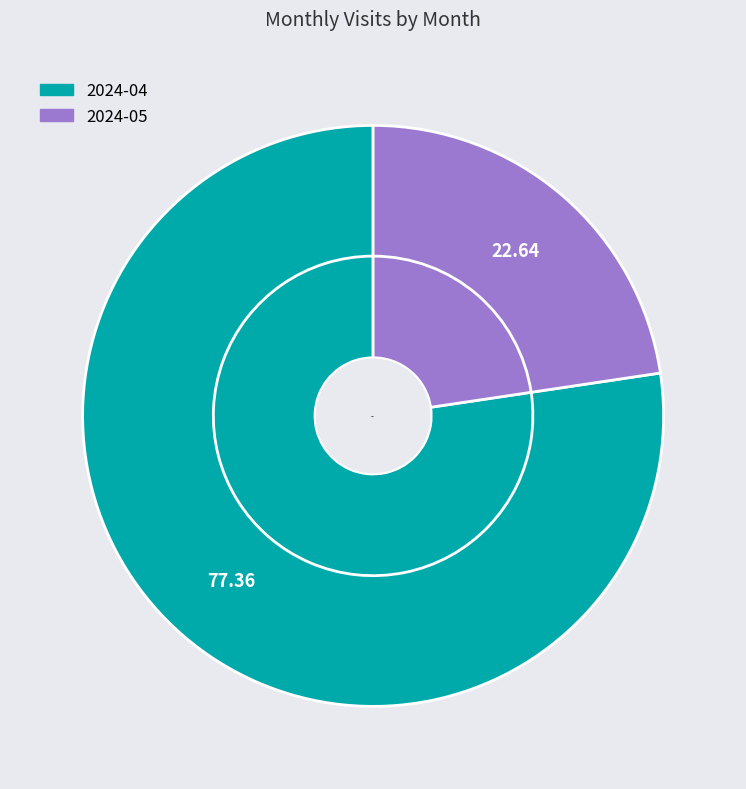

To the nearest percent, what is the difference between the 2024-04 and 2024-05 slice percentages?

55%